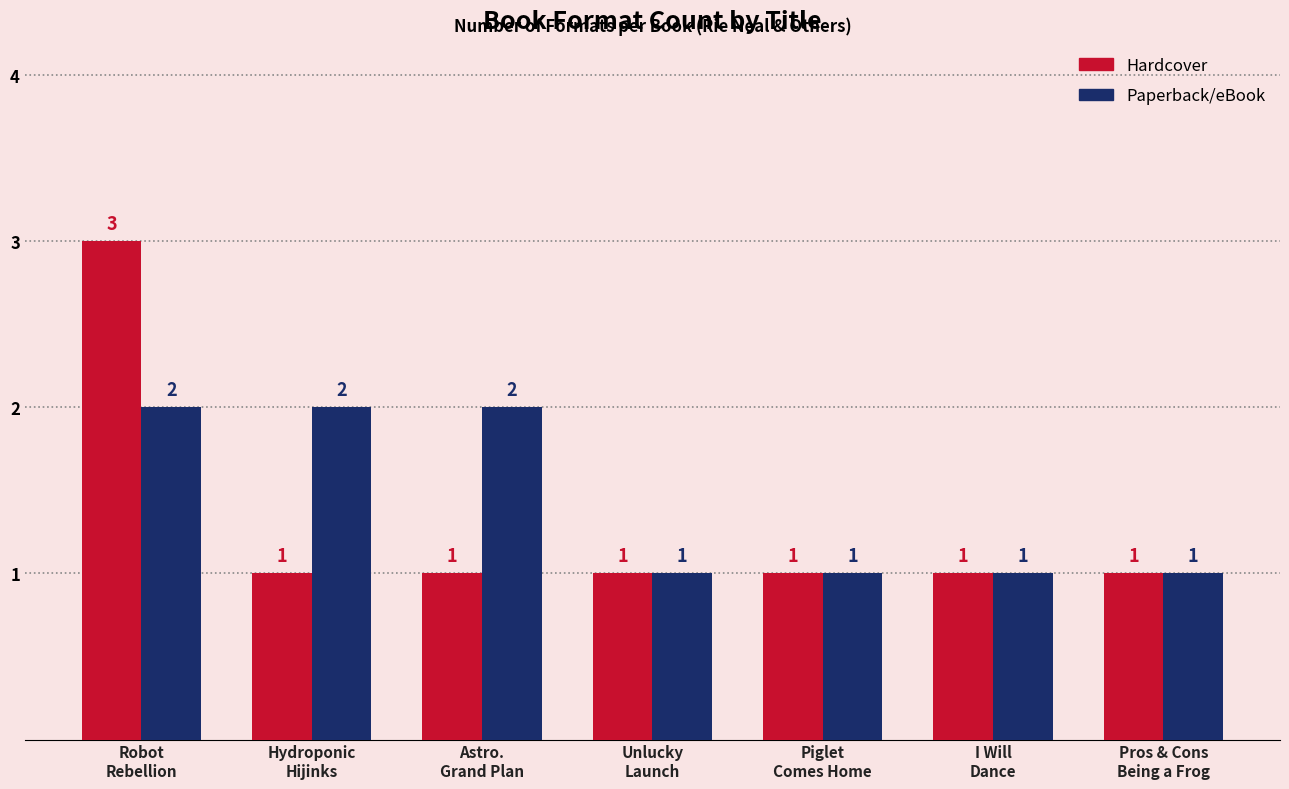

What are all the series names shown in the legend?

Hardcover, Paperback/eBook